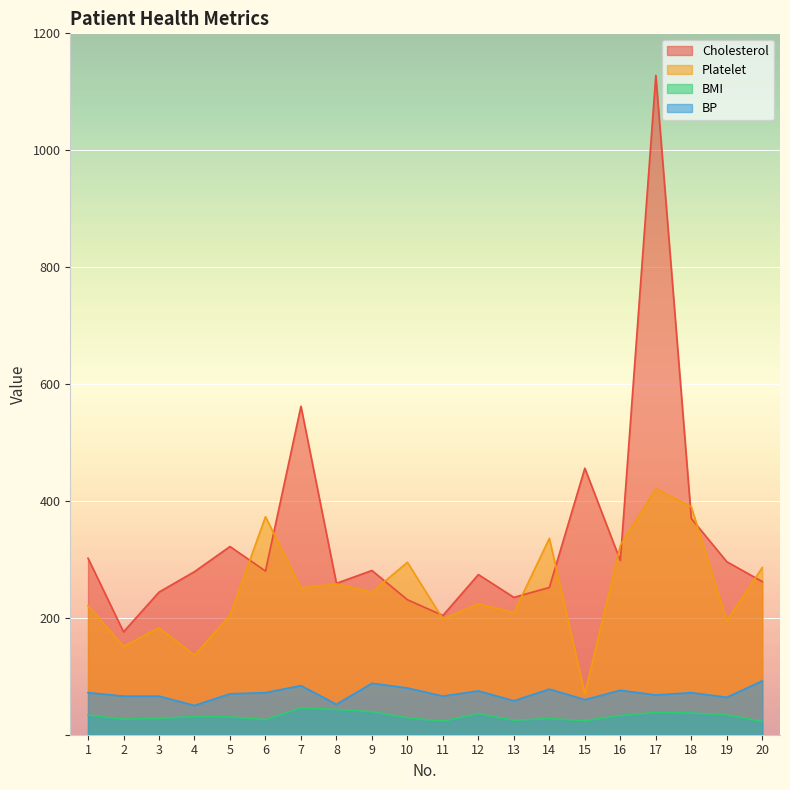

How many categories are shown in the chart?

20